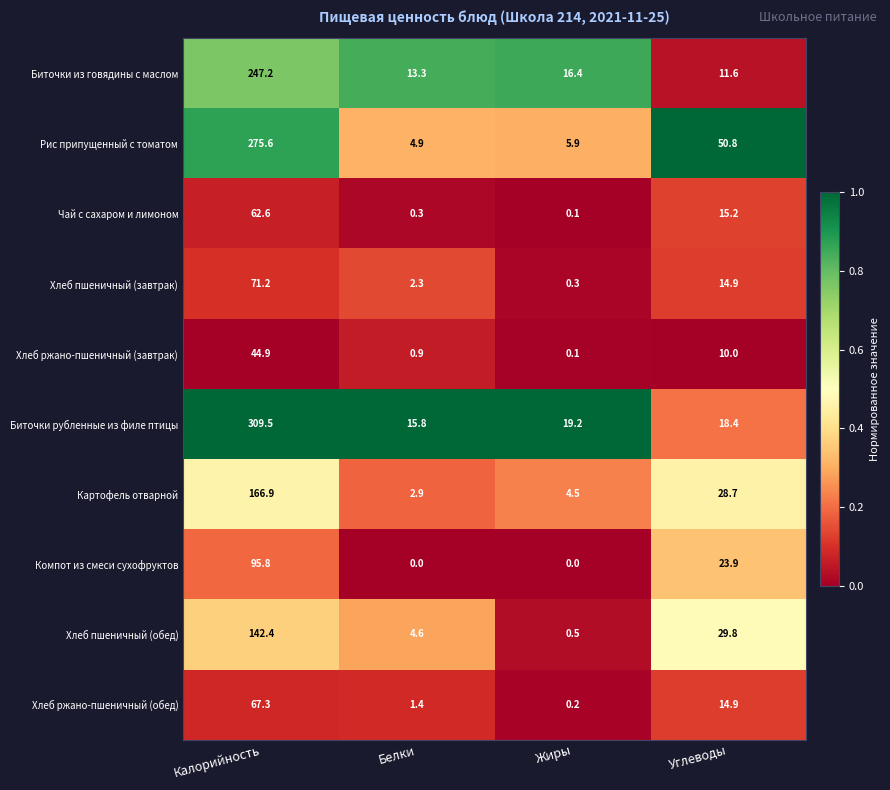

Which category has the highest value across all series?

Калорийность